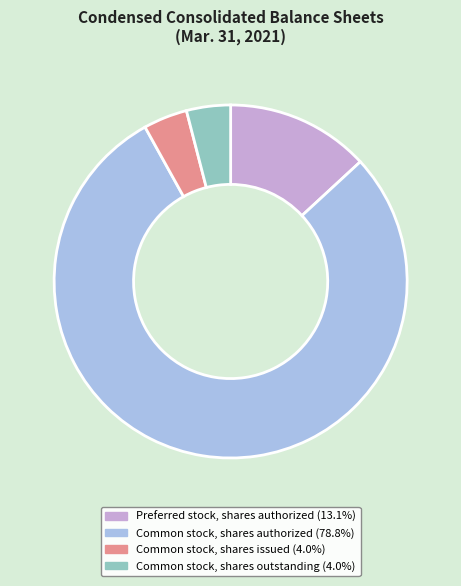

Is there a majority slice in this chart?

Yes